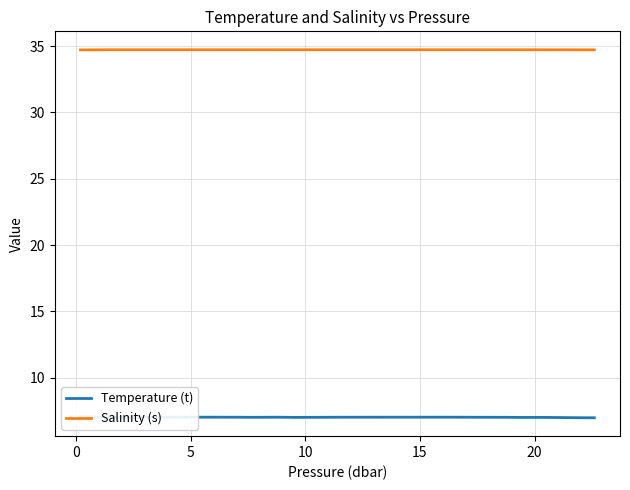

What is the maximum value for Salinity (s)?

34.7